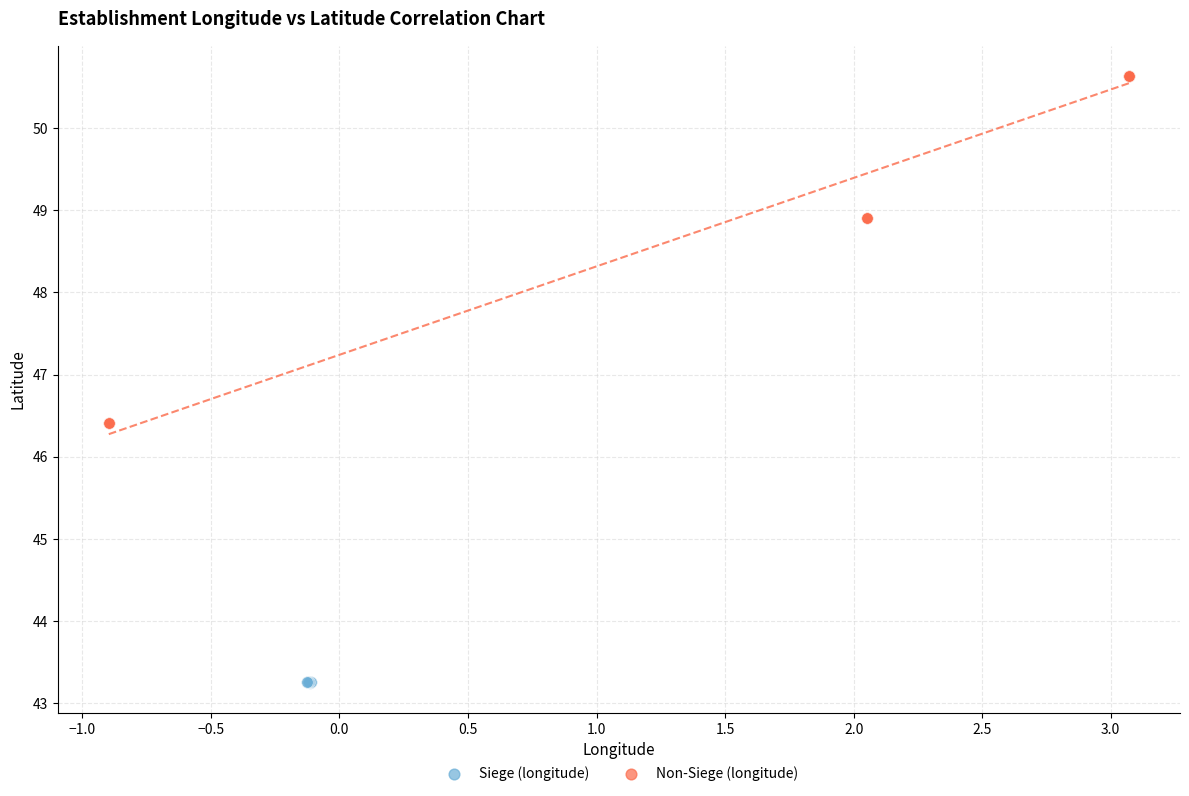

Which series contains the lowest Y value?

Siege (longitude)